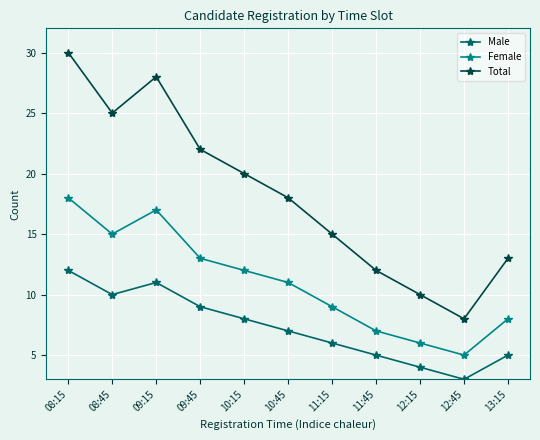

What is the difference between the Male values at 09:45 and 13:15?

4